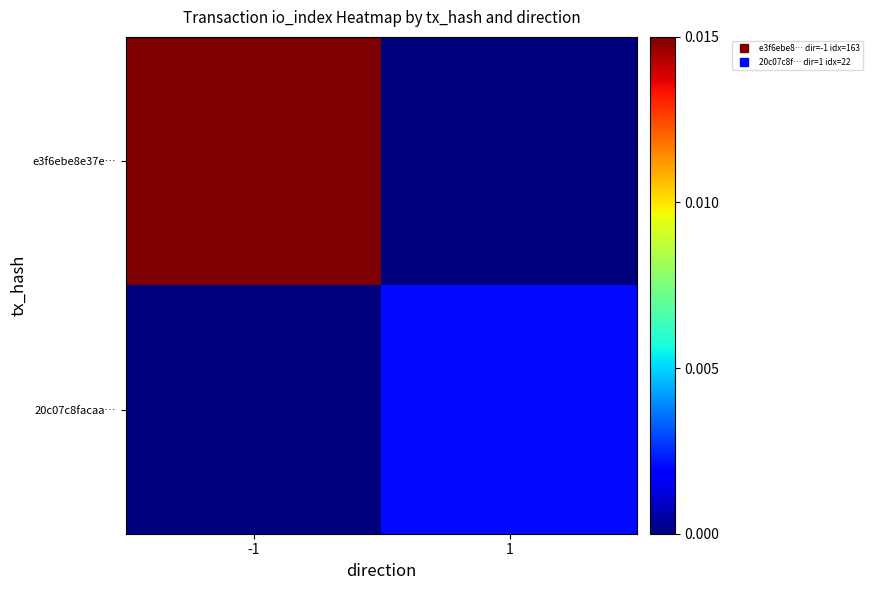

Reading left to right, transcribe all the data shown in this chart.

e3f6ebe8e37e…: -1=0.0	1=0.0
20c07c8facaa…: -1=0.0	1=0.0